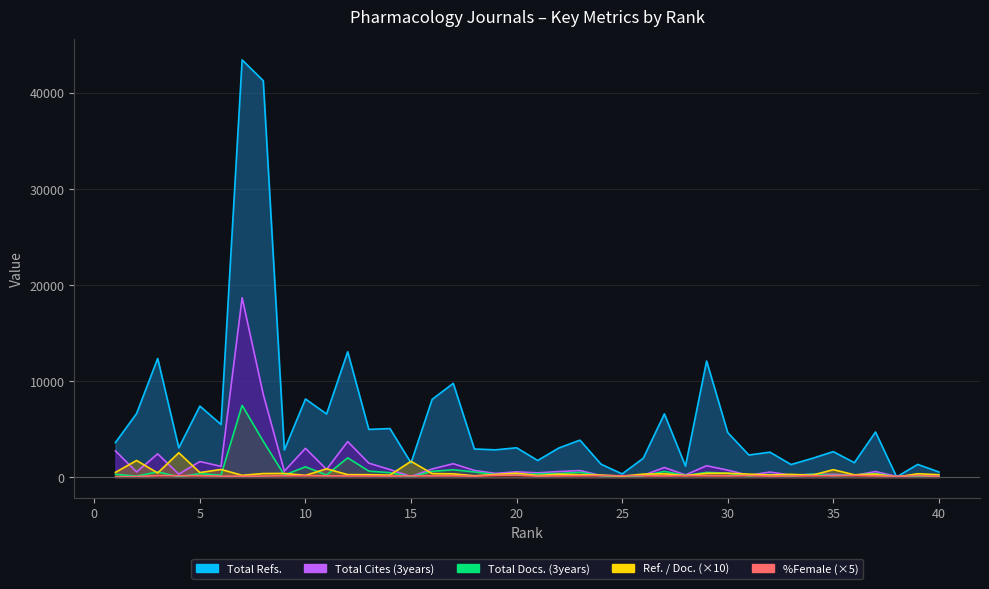

How many data points in Total Cites (3years) are less than 589?

20